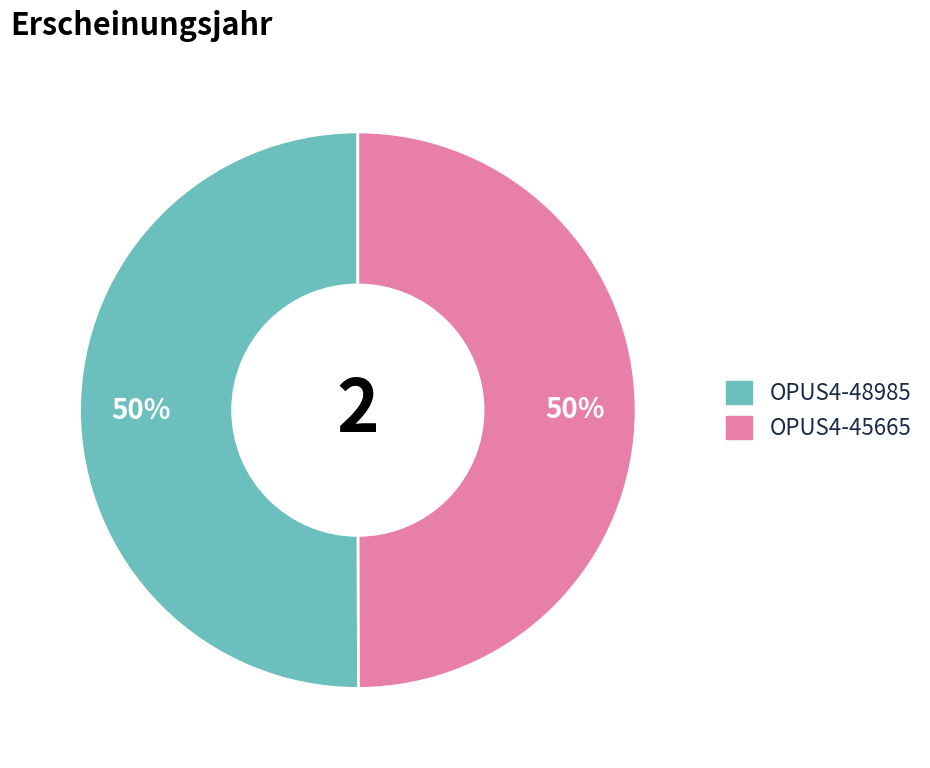

The OPUS4-48985 slice represents 50% of the pie. True or false?

True